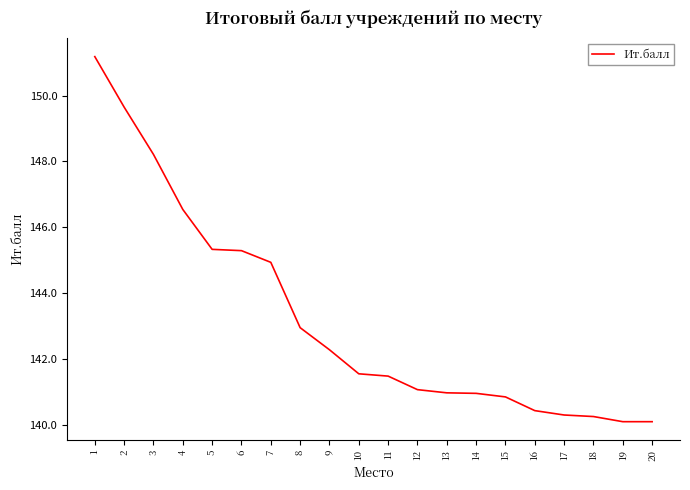

What is the approximate value at 1?

151.2